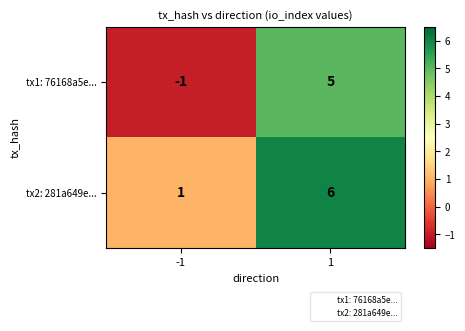

At -1, list the series in order from largest to smallest.

tx2: 281a649e..., tx1: 76168a5e...